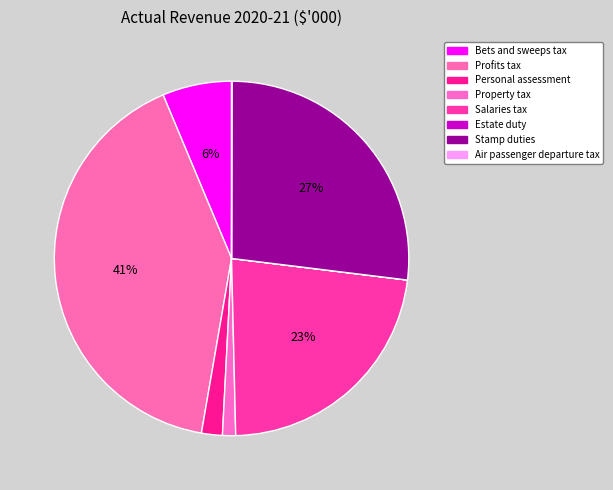

True or false: Stamp duties accounts for 27% of the total.

True